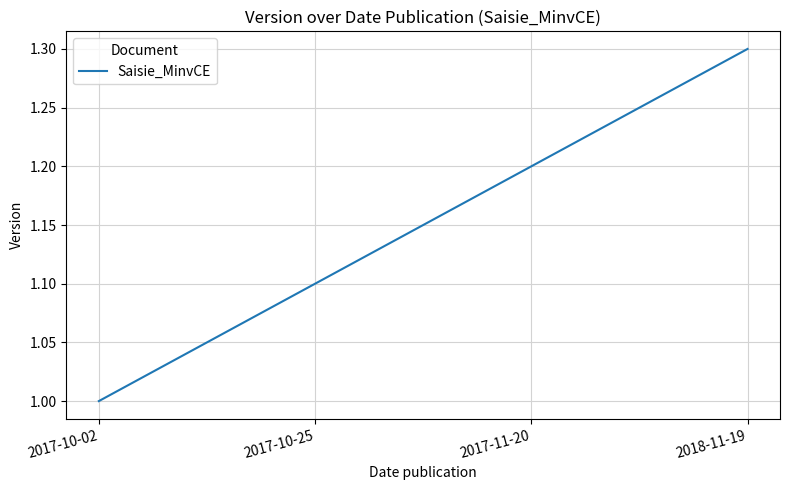

Reading right to left, extract all data points from this chart.

1.3	1.2	1.1	1.0